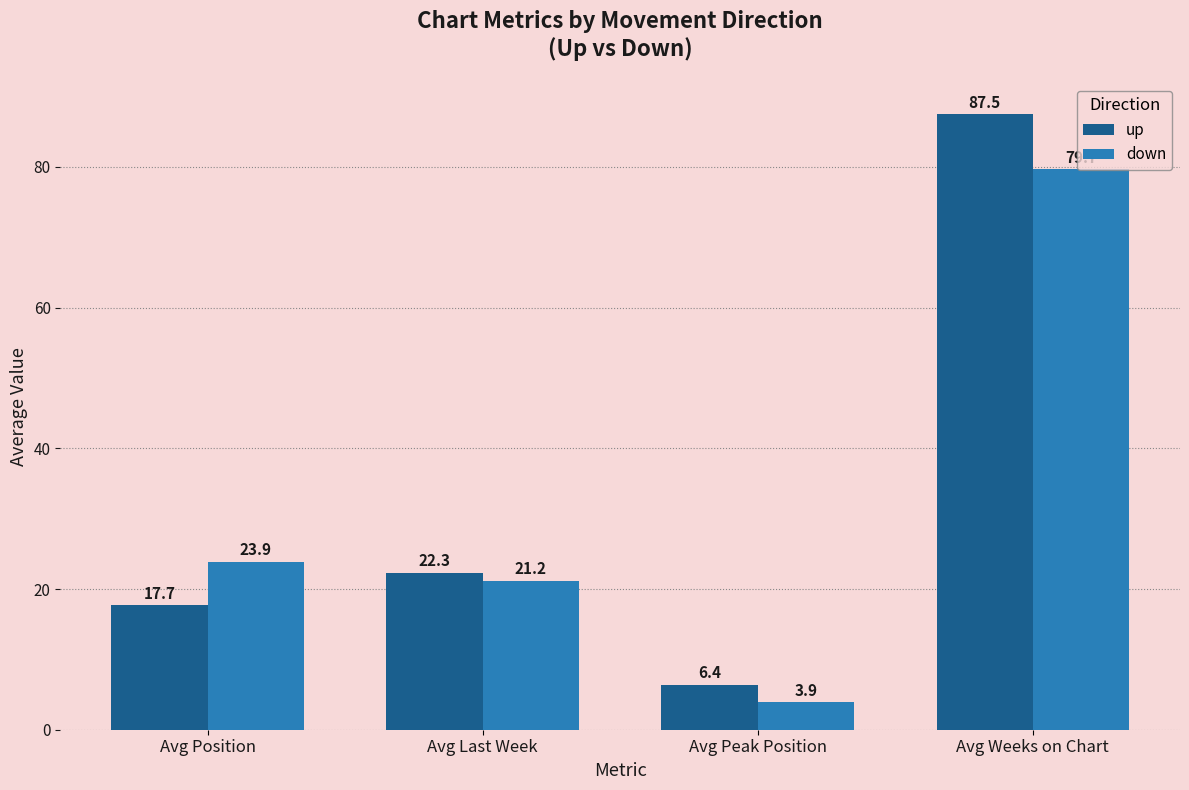

True or false: up has a value of 22.3 at Avg Last Week.

True